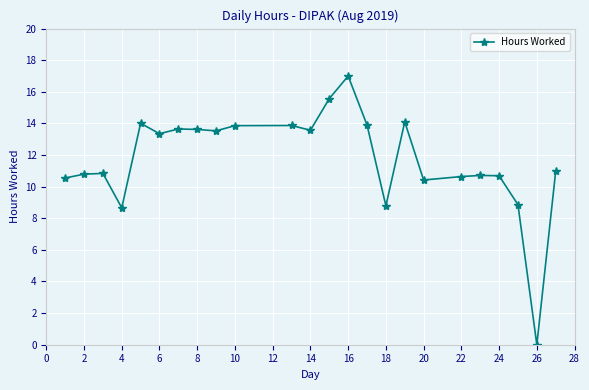

What is the difference between the maximum and minimum values?

17.0